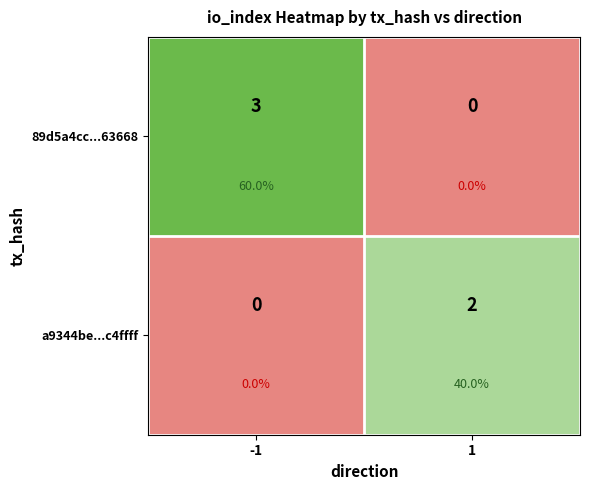

What is the total value across all series at 1?

2